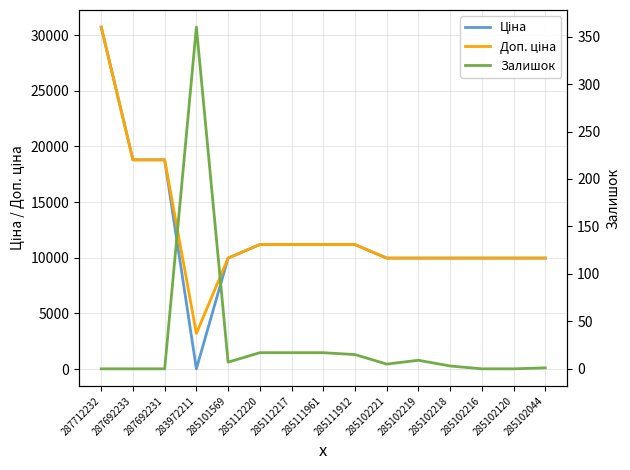

What is the maximum value shown in the chart?

30717.1